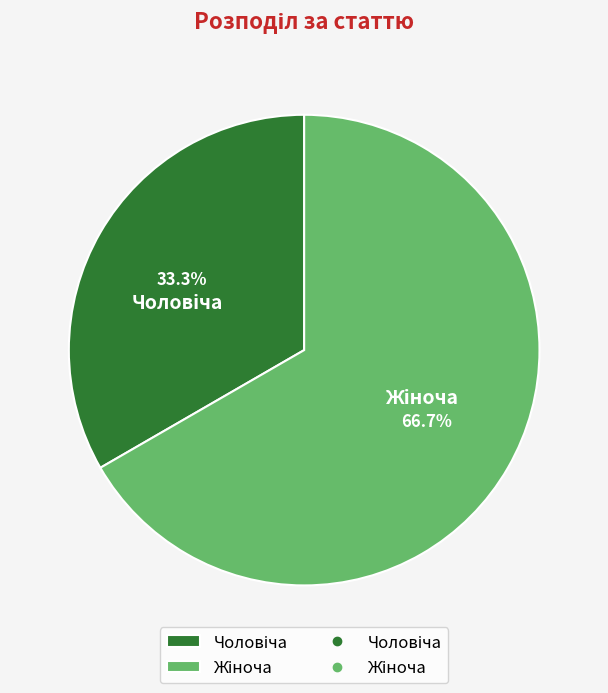

Does any single category account for the majority?

Yes